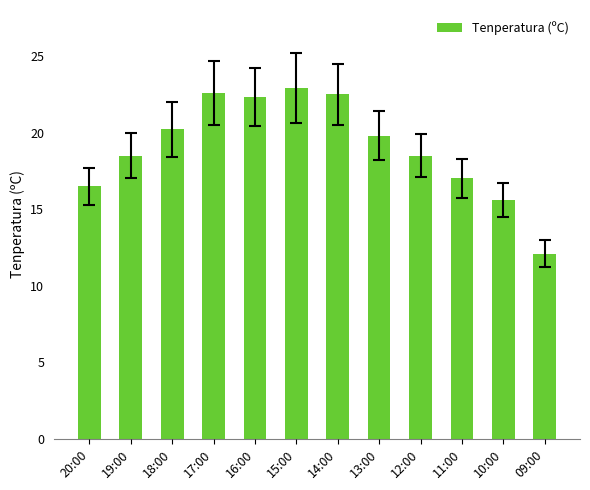

What is the difference between the maximum and minimum values?

10.8